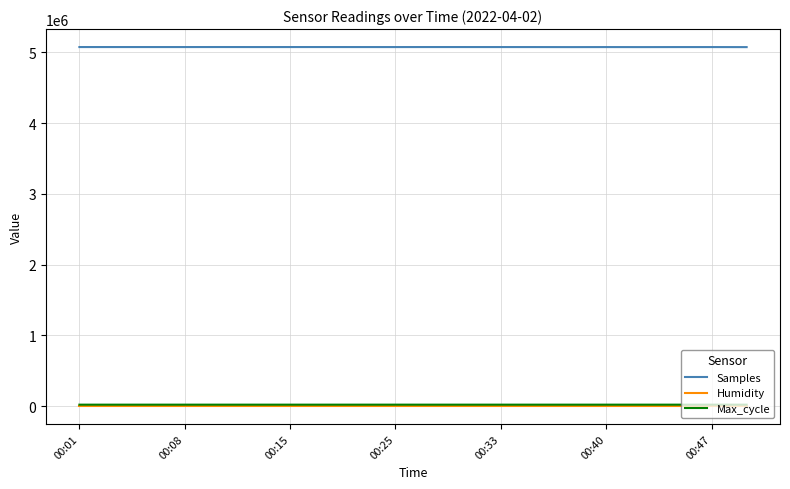

True or false: Samples and Max_cycle cross at least once.

False